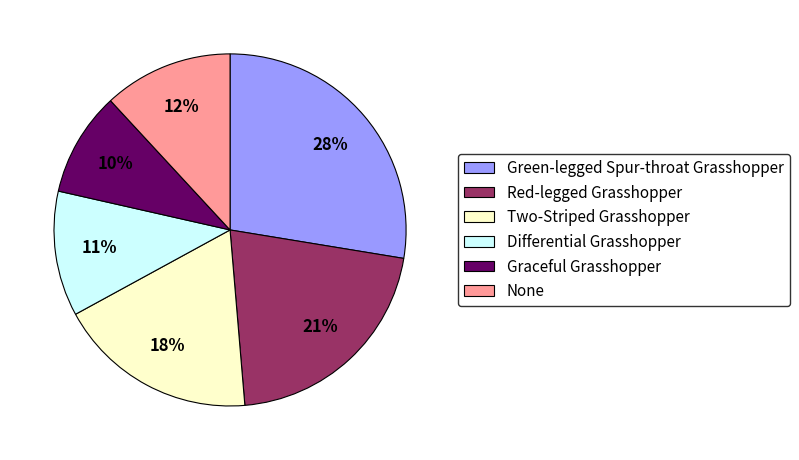

Does any single category account for the majority?

No